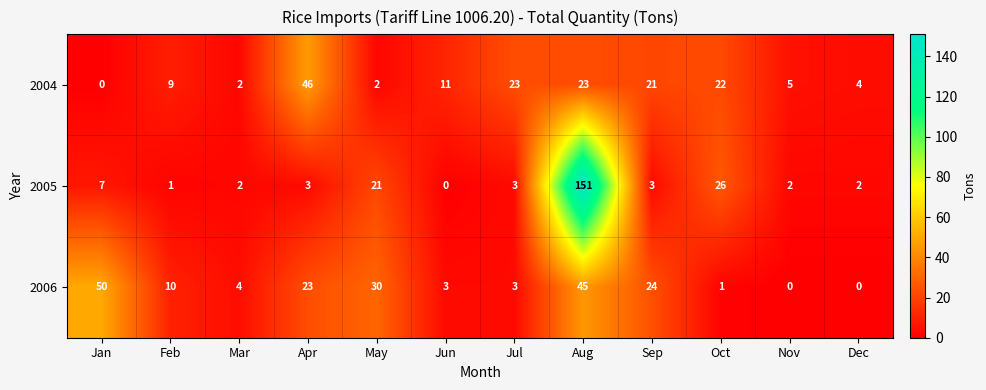

How many values in the 2005 series are below 3?

5